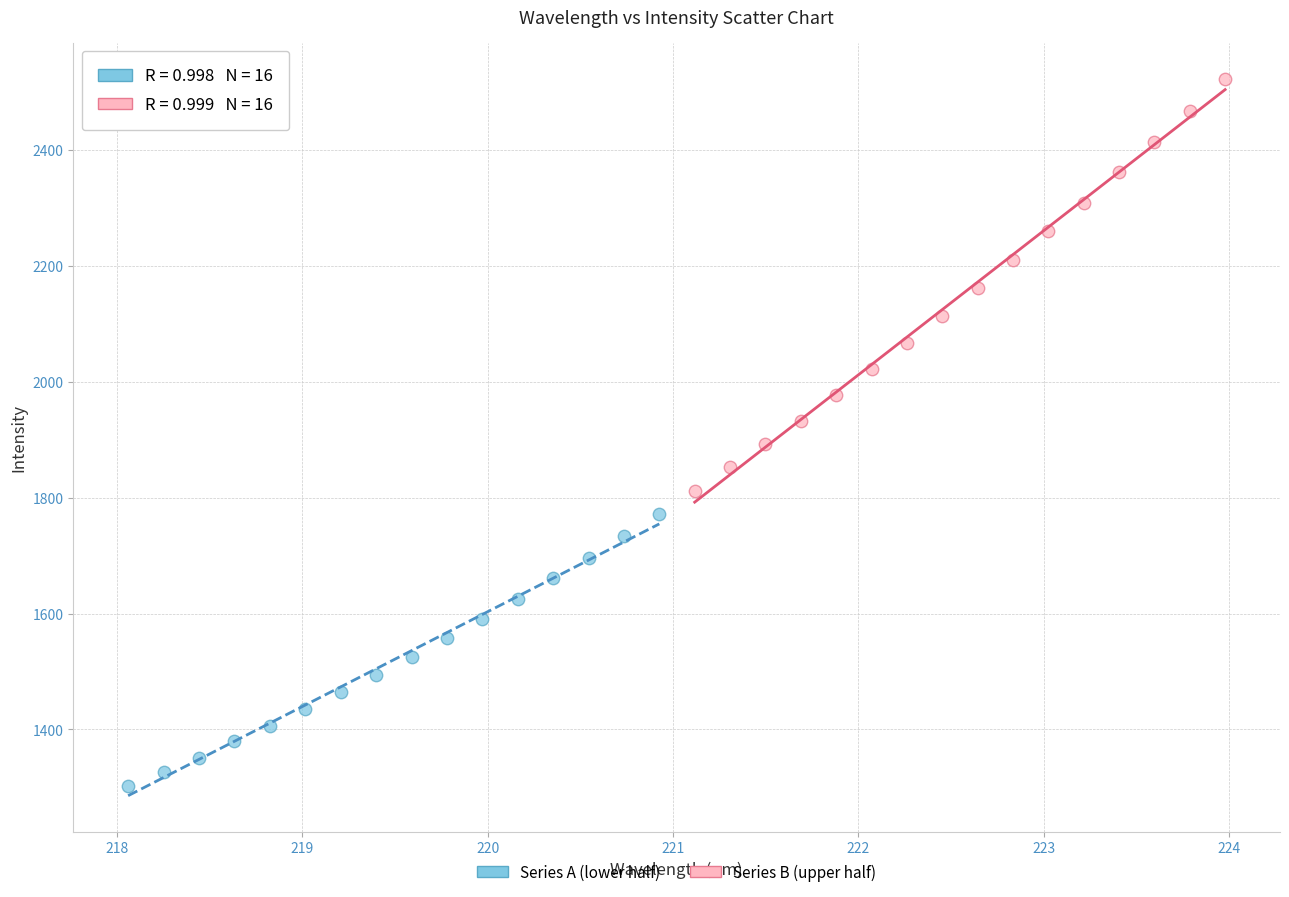

What are all the series names shown in the legend?

Series A (lower half), Series B (upper half)